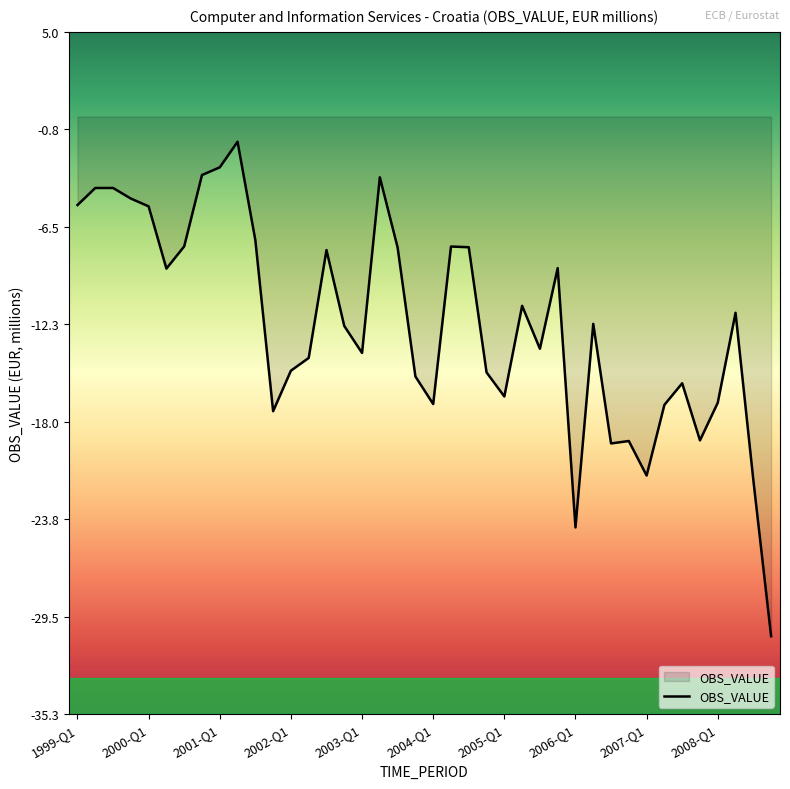

What is the difference between the maximum and minimum values?

29.2